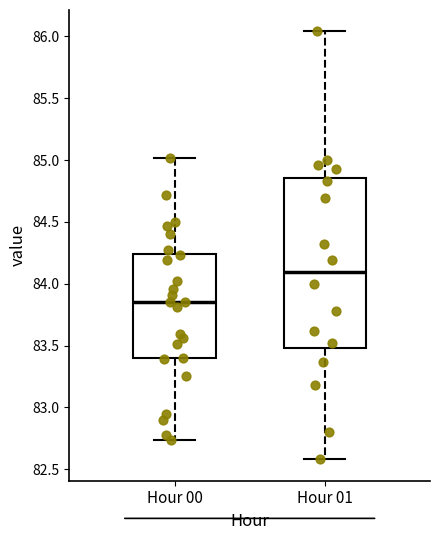

Where does the lower whisker of the box for Hour 01 end on the y-axis? The values are not printed on the chart, so give them approximately, as read against the axis.

82.60